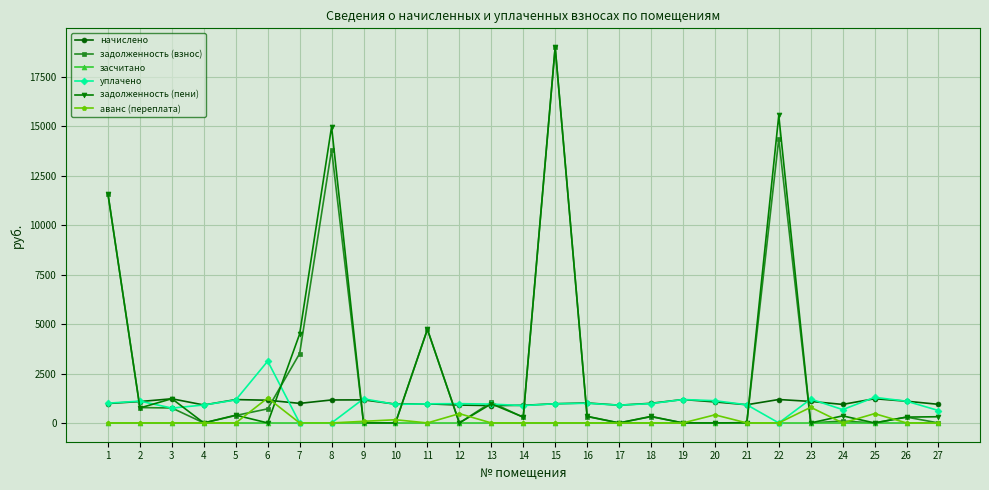

The value of аванс (переплата) at 17 is 0.0. True or false?

True